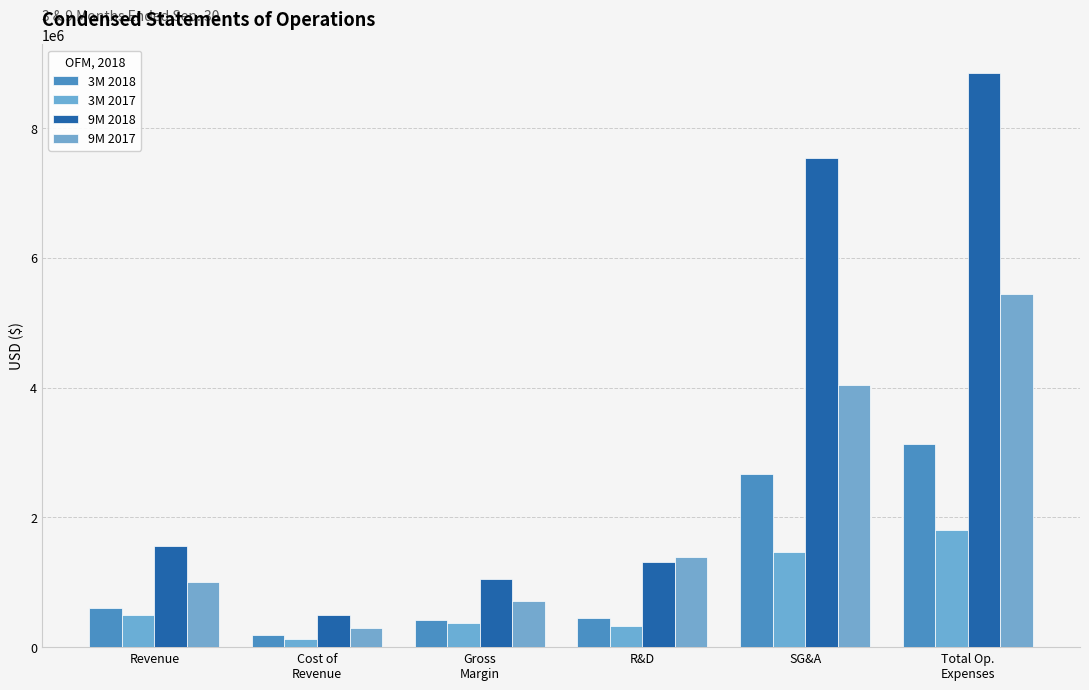

What is the difference between the 9M 2017 values at Revenue and Cost of
Revenue?

710146